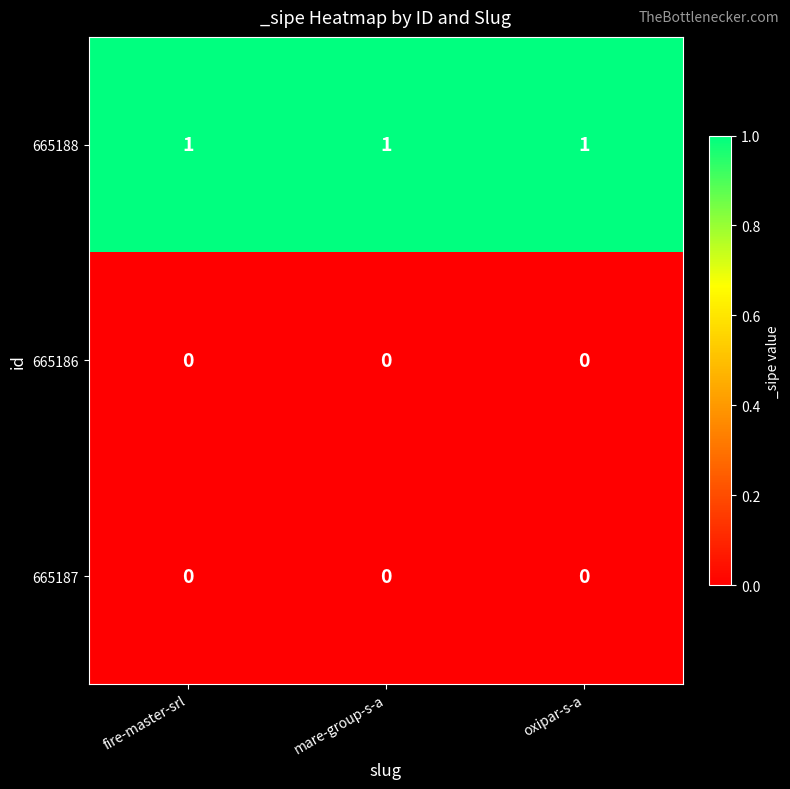

What is the sum of all 665188 values?

3